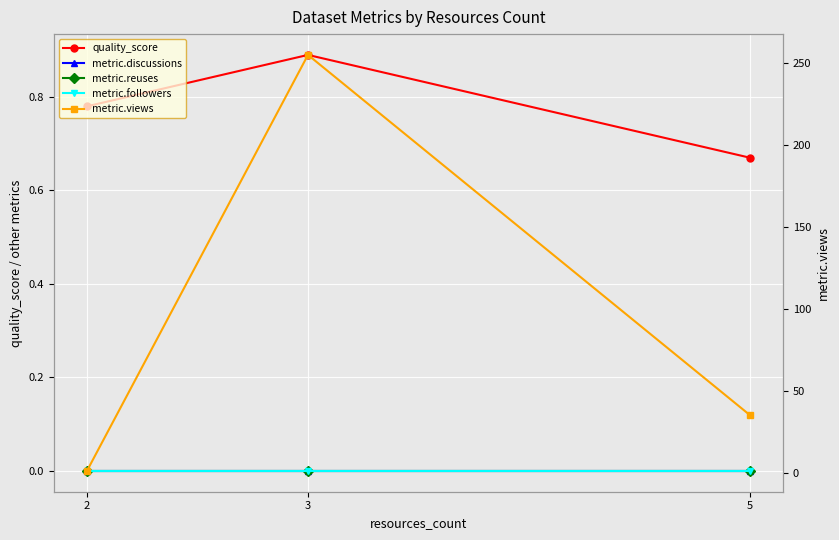

Which has a higher value, 3 or 5?

3